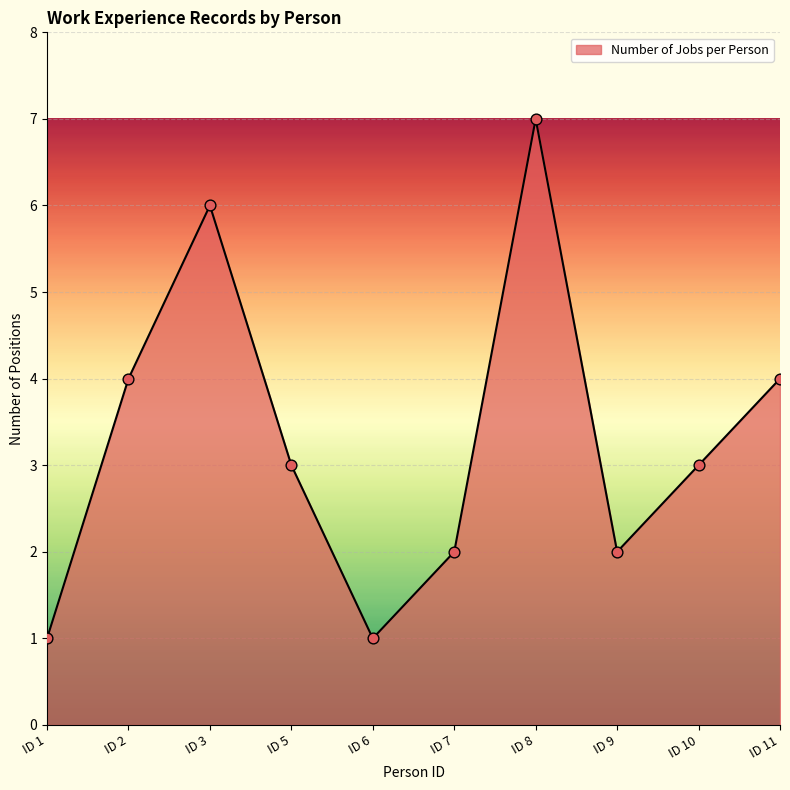

What is the change in value from ID 3 to ID 6?

-5